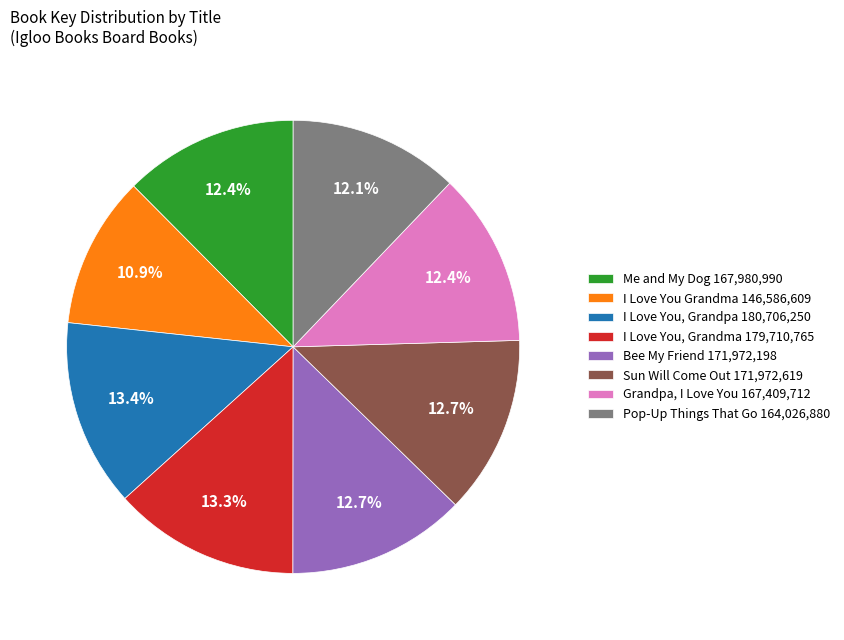

What percentage is the Pop-Up Things That Go slice, to the nearest percent?

12%